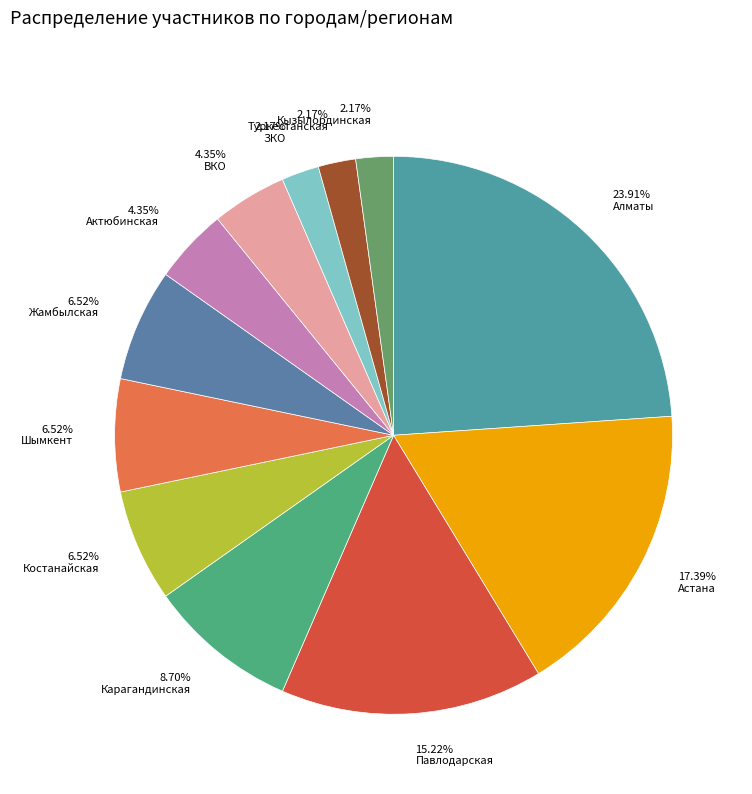

Does 23.91% Алматы account for over 50% of the chart?

No